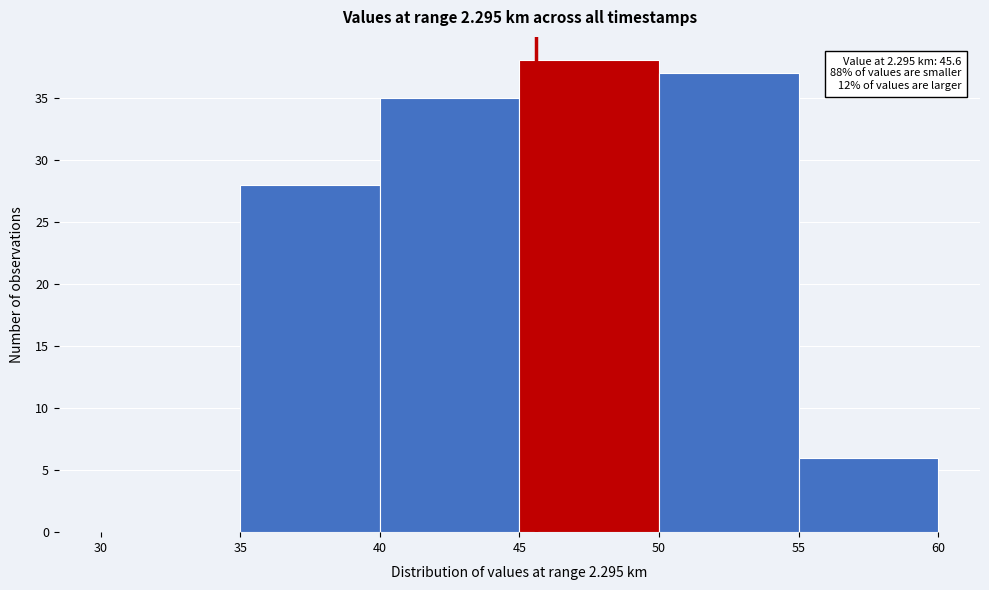

Over which range of the x-axis is the bar tallest?

45 to 50